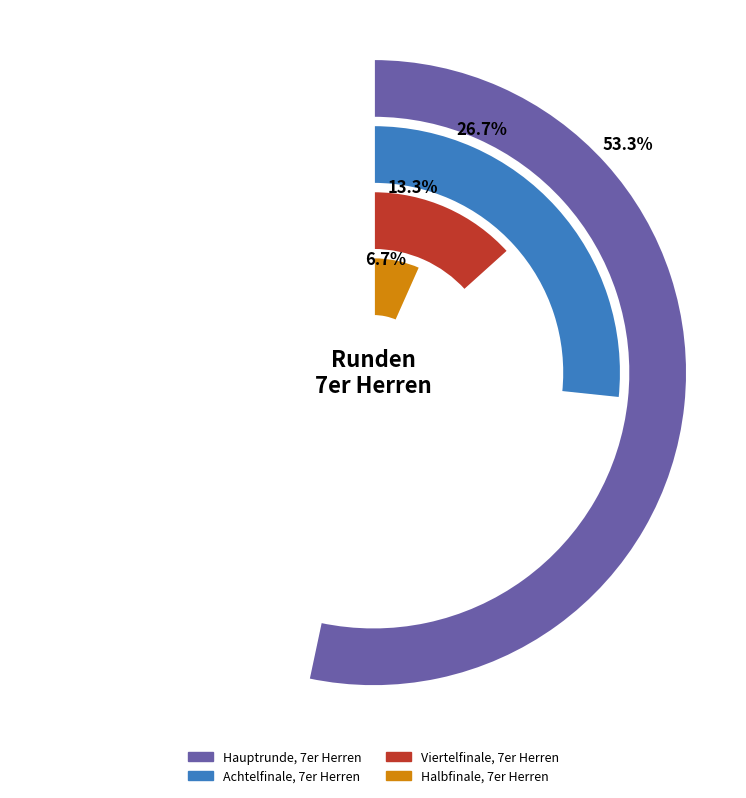

Rank the categories by value from lowest to highest.

Halbfinale, 7er Herren, Viertelfinale, 7er Herren, Achtelfinale, 7er Herren, Hauptrunde, 7er Herren